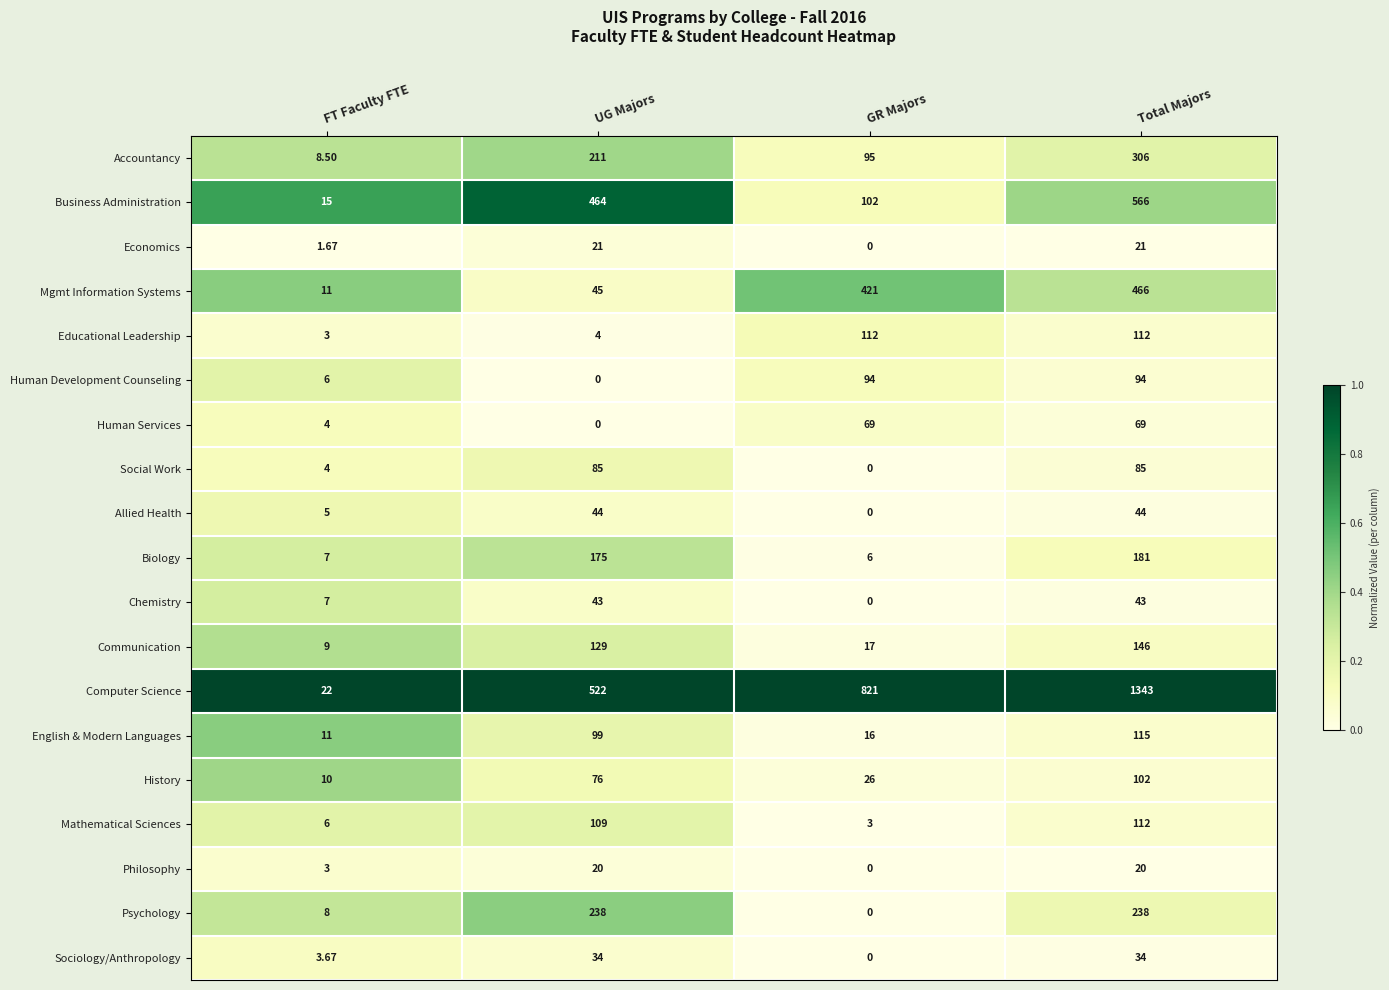

Which category has the lowest value in the Human Services series?

UG Majors